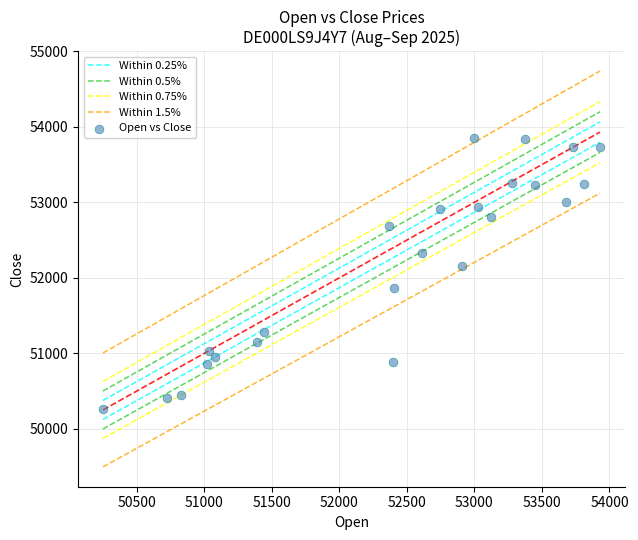

What is the range of Y values (max minus min)?

3591